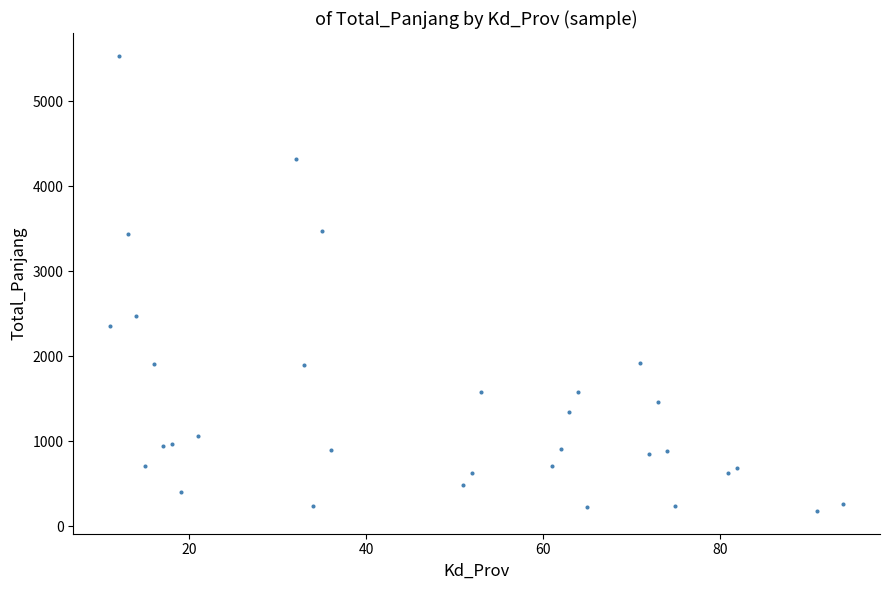

What Y value in the scatter plot is closest to 2855?

2476.1